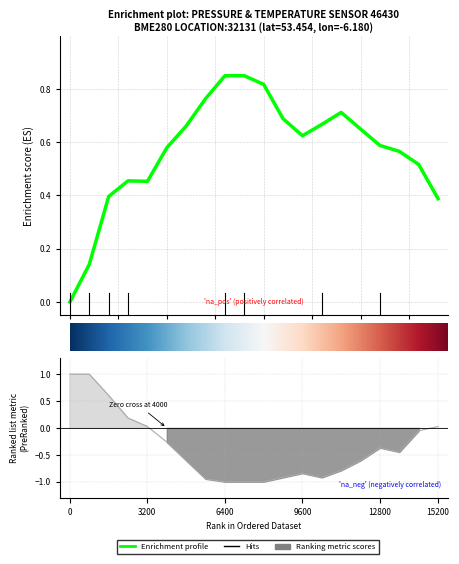

How many lines are shown in the chart?

2